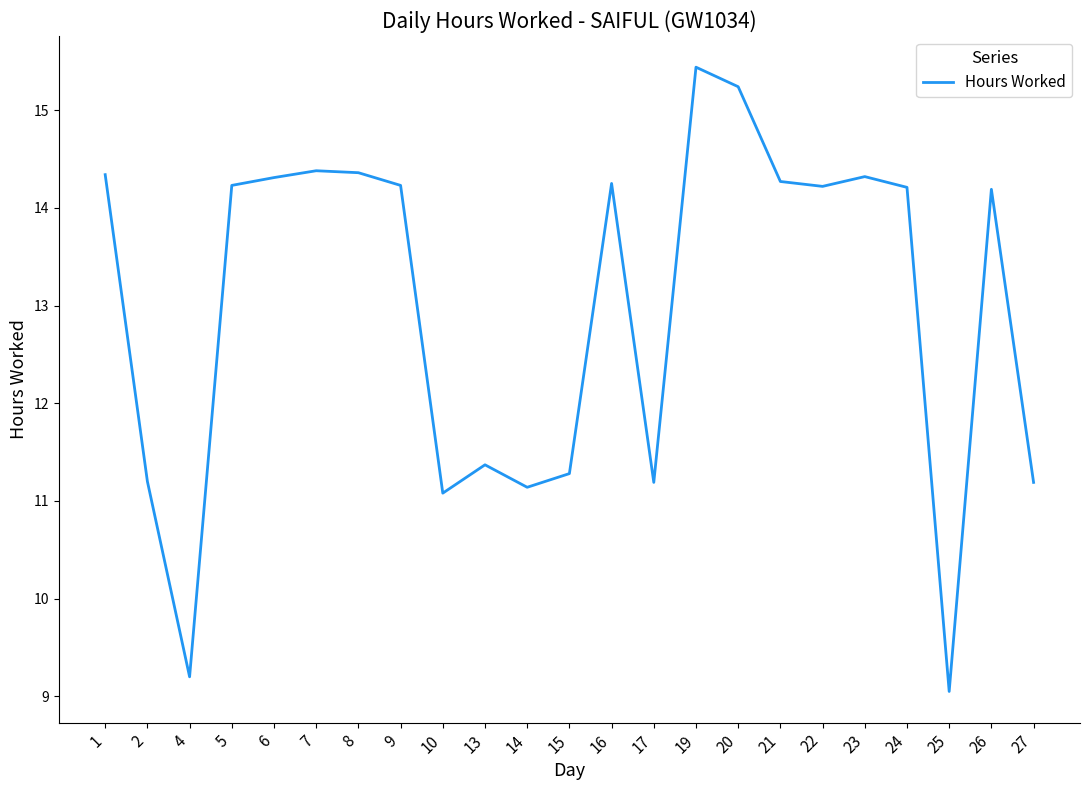

The chart shows a value of 4.9 at 10. True or false?

False